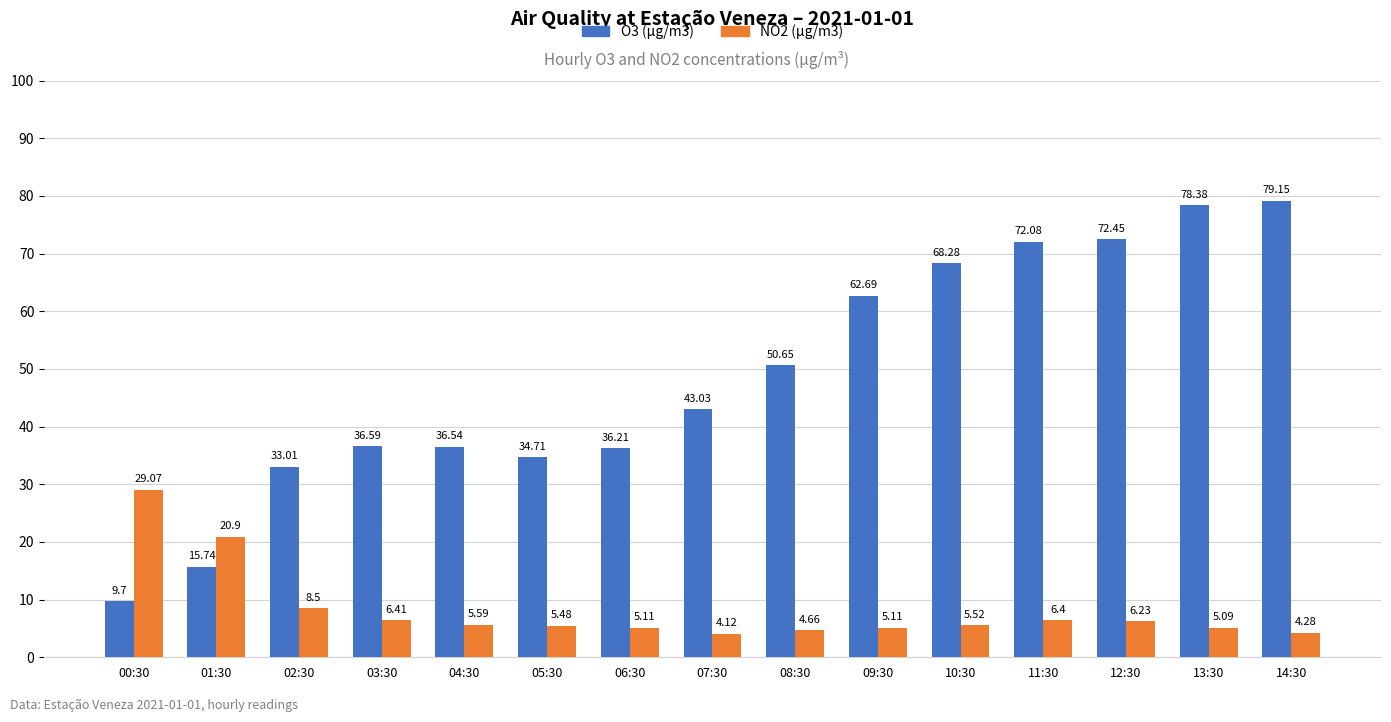

What is the label of the 3rd bar from the right?

12:30